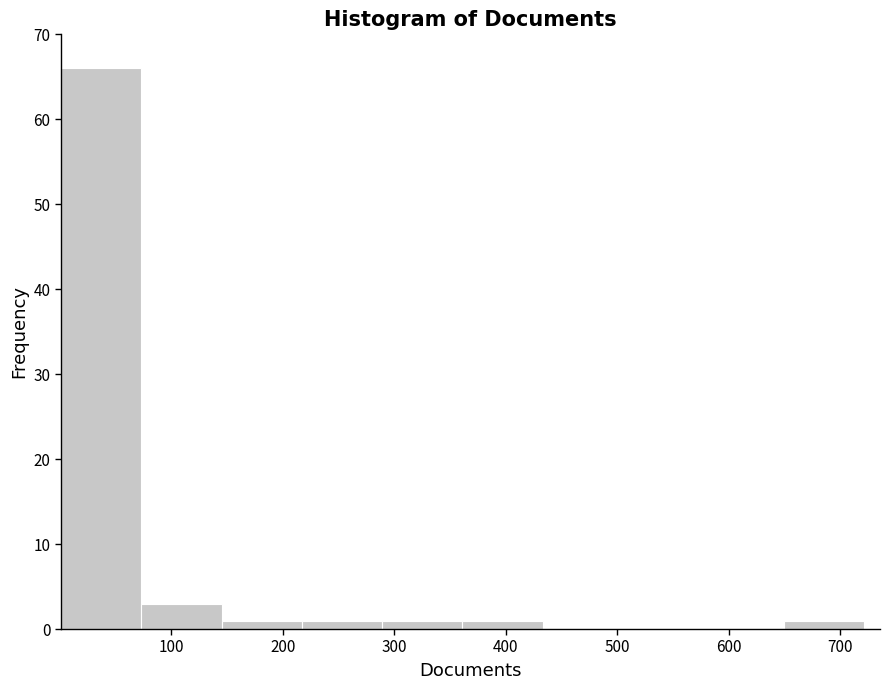

Reading left to right, list every bar in this chart as the range it spans on the x-axis followed by its height. Neither the bar edges nor the heights are printed on the chart, so give them approximately, as read against the axes.

1 to 73: 66
73 to 145: 3
145 to 217: 1
217 to 289: 1
289 to 361: 1
361 to 433: 1
433 to 505: 0
505 to 577: 0
577 to 649: 0
649 to 721: 1